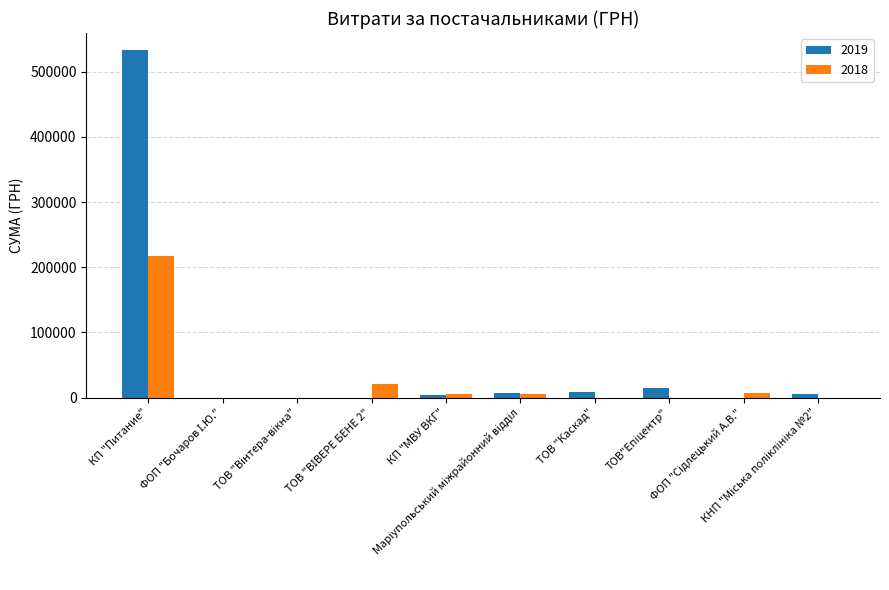

What is the highest value of the 2019 series?

532782.7